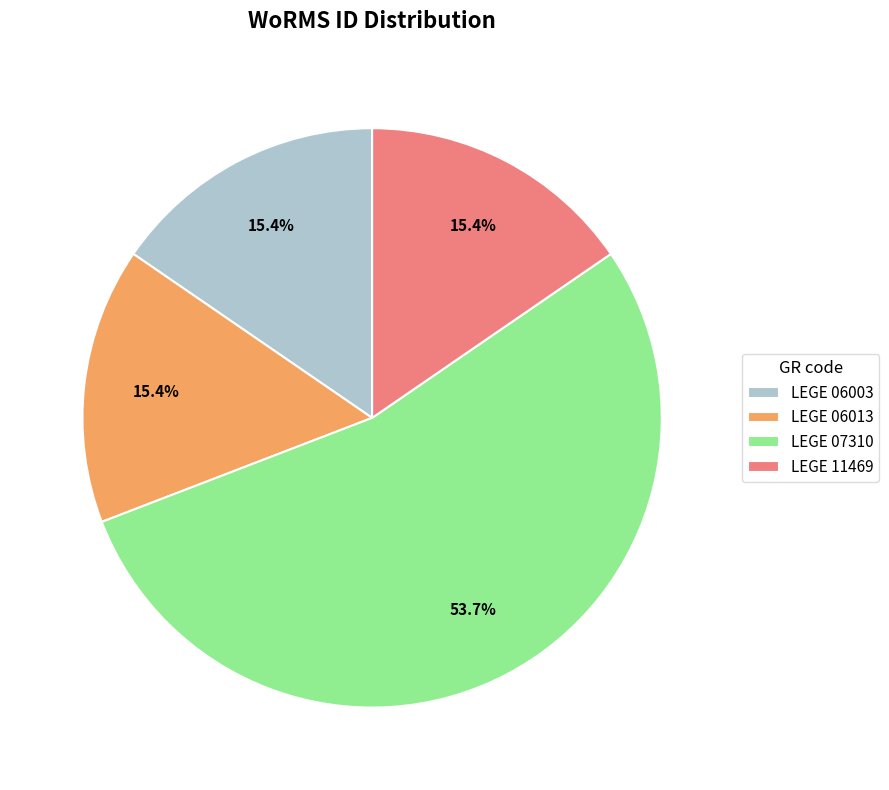

Do LEGE 06003 and LEGE 11469 together represent more than half of the pie?

No